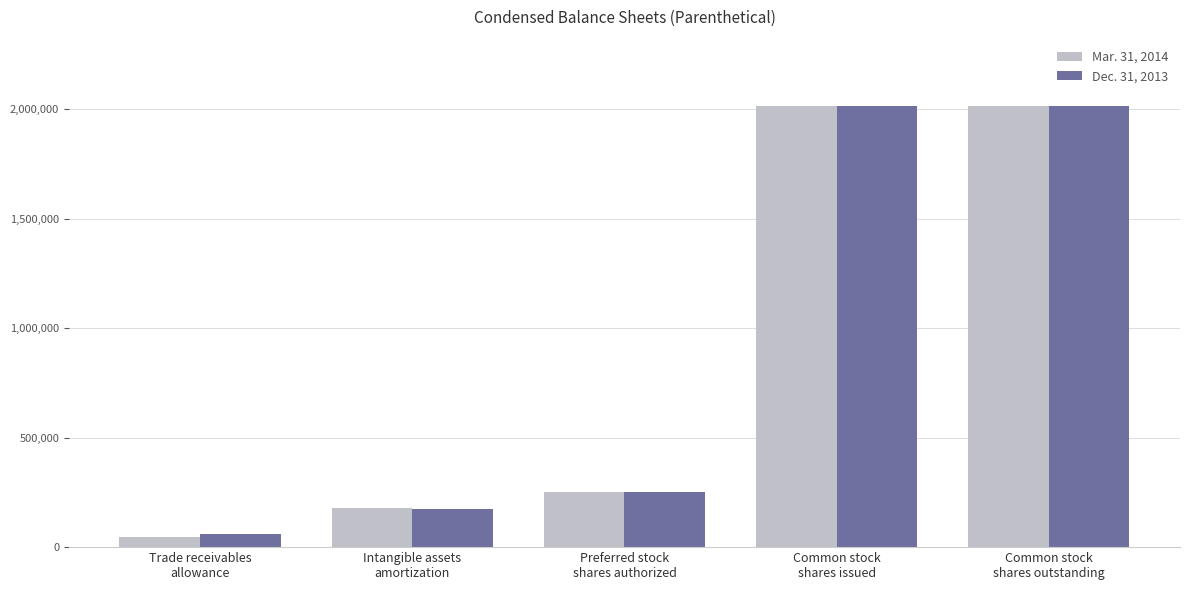

Rank the series by their average value, from highest to lowest.

Dec. 31, 2013, Mar. 31, 2014